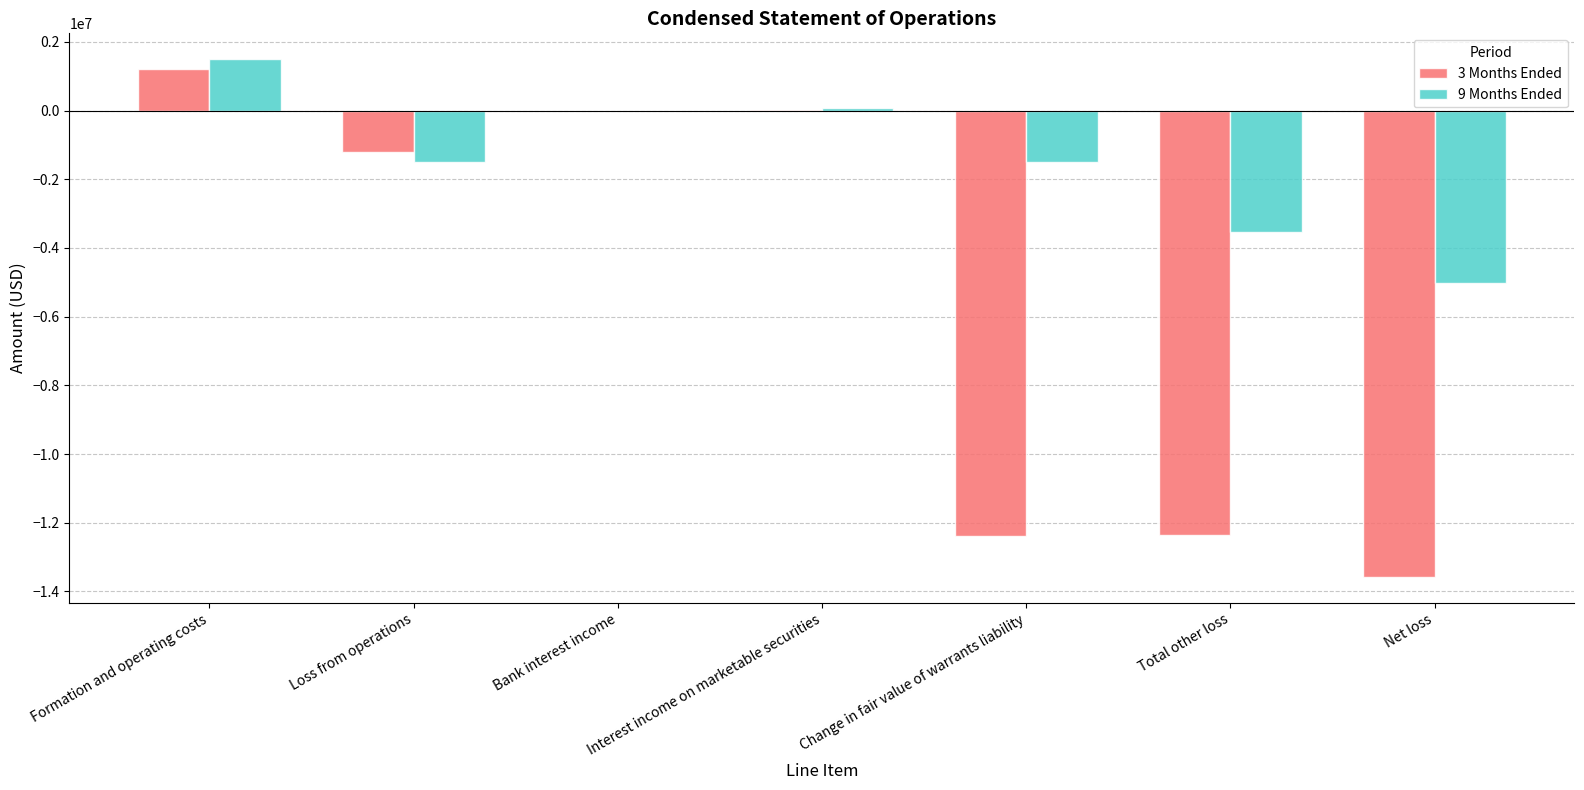

At which category does the chart reach its peak across all series?

Formation and operating costs